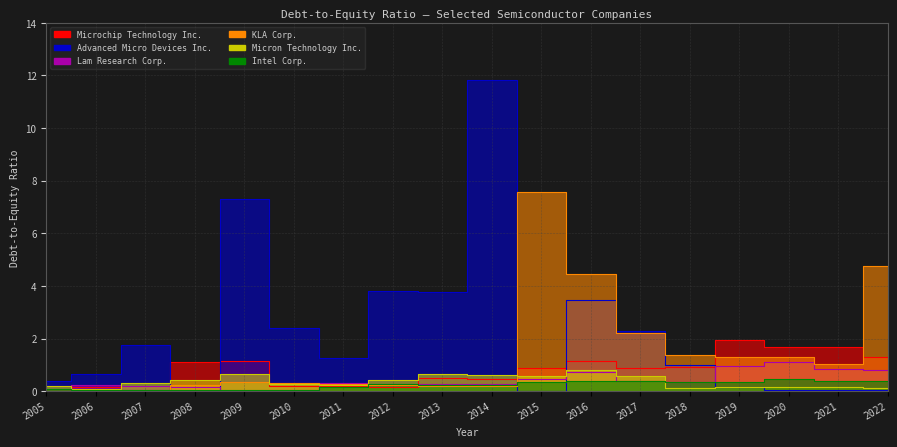

What is the value of the Micron Technology Inc. point at the 14th from the left?

0.1